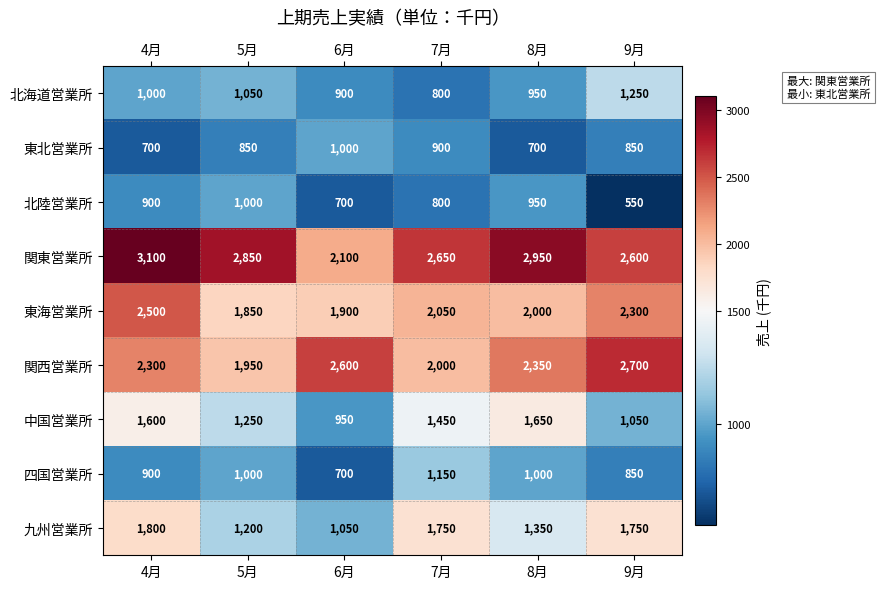

What is the average value of the 関西営業所 series?

2317